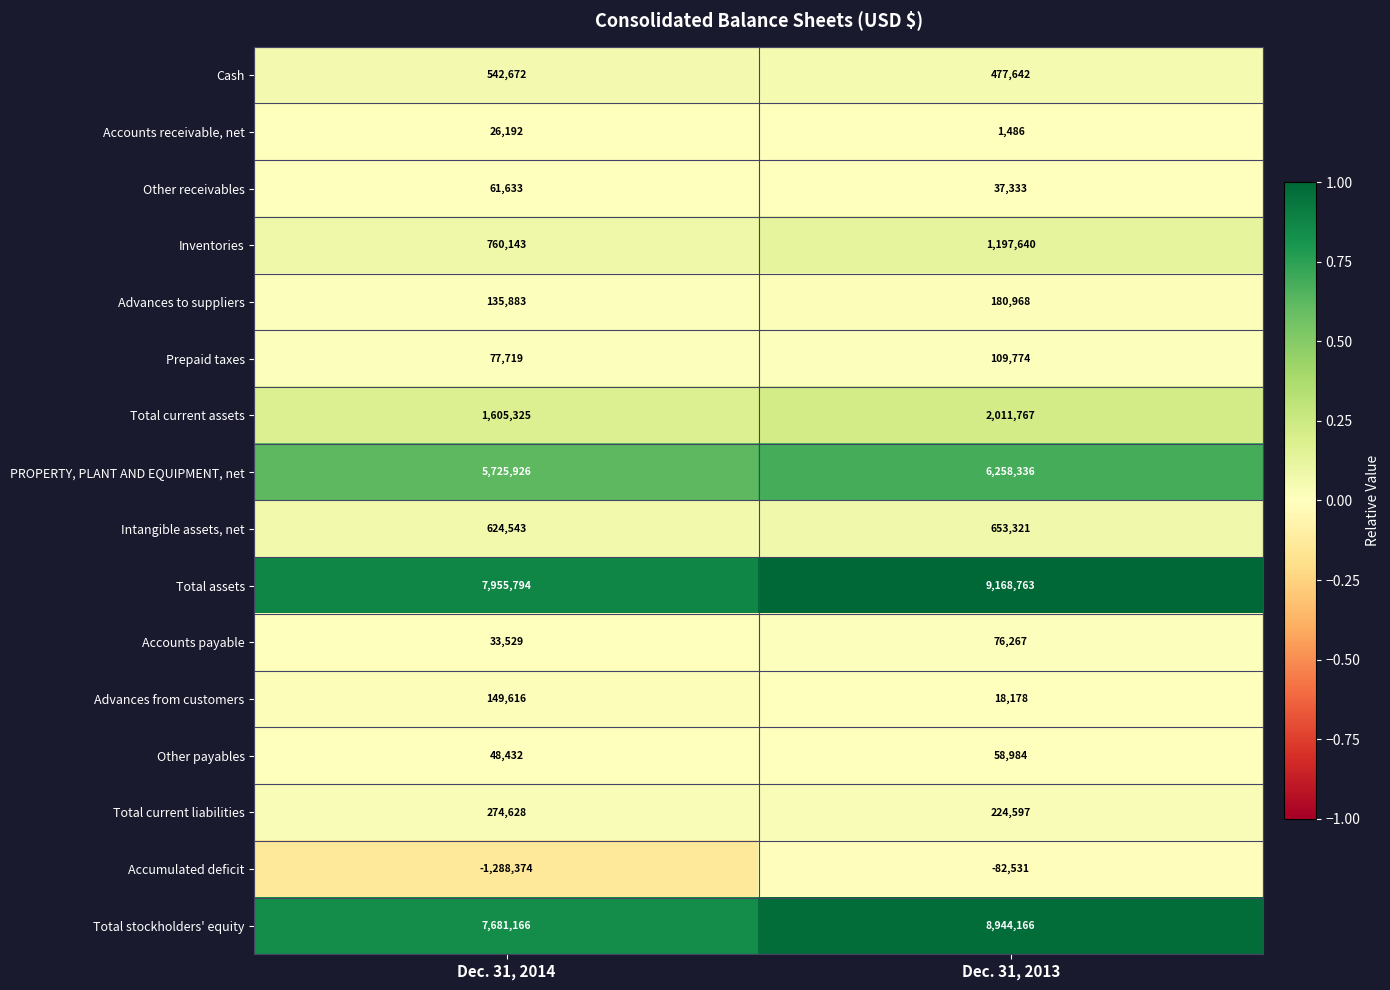

What is the difference between the maximum and minimum values in the Advances from customers series?

131438